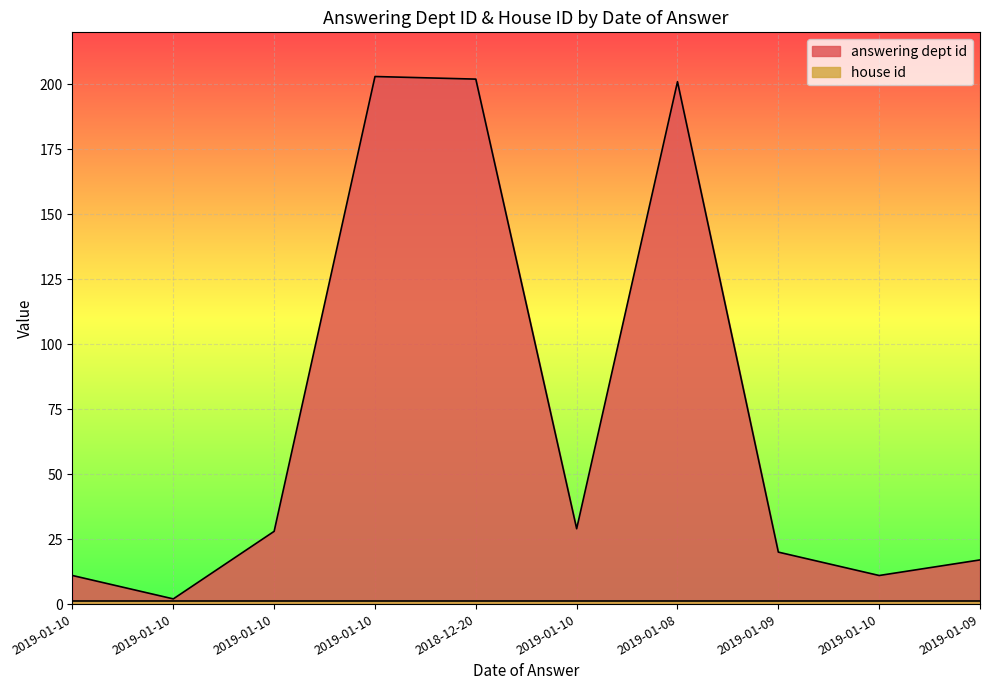

At which category does the chart reach its peak across all series?

2019-01-10